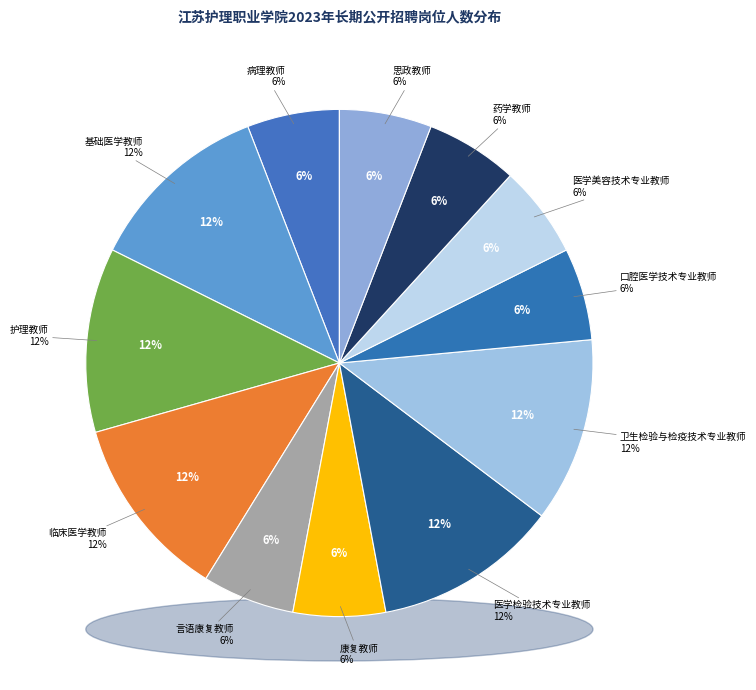

Is there any slice that represents more than half of the pie?

No